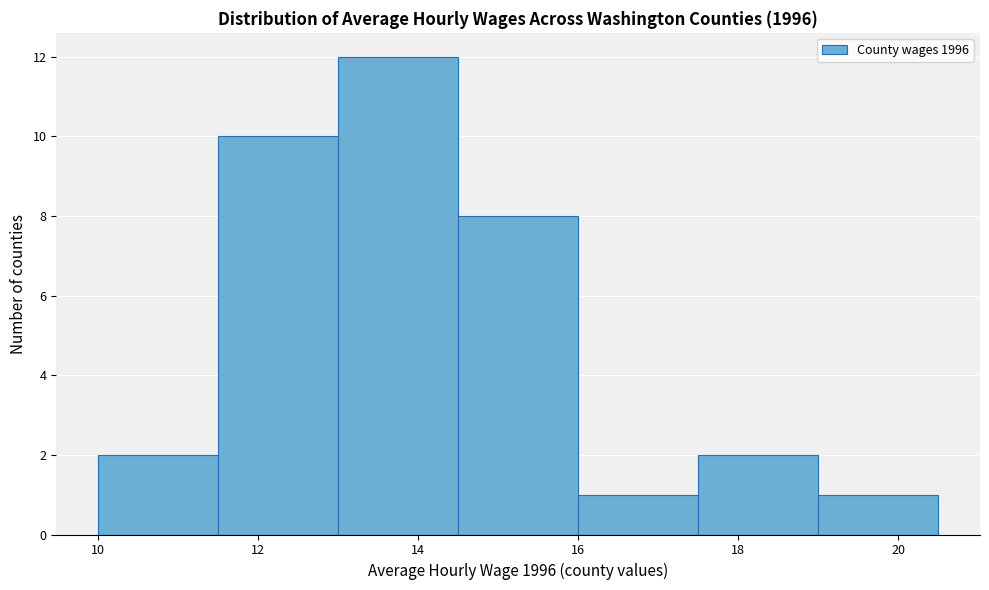

Reading left to right, list every bar in this chart as the range it spans on the x-axis followed by its height. Neither the bar edges nor the heights are printed on the chart, so give them approximately, as read against the axes.

10.0 to 11.5: 2
11.5 to 13.0: 10
13.0 to 14.5: 12
14.5 to 16.0: 8
16.0 to 17.5: 1
17.5 to 19.0: 2
19.0 to 20.5: 1